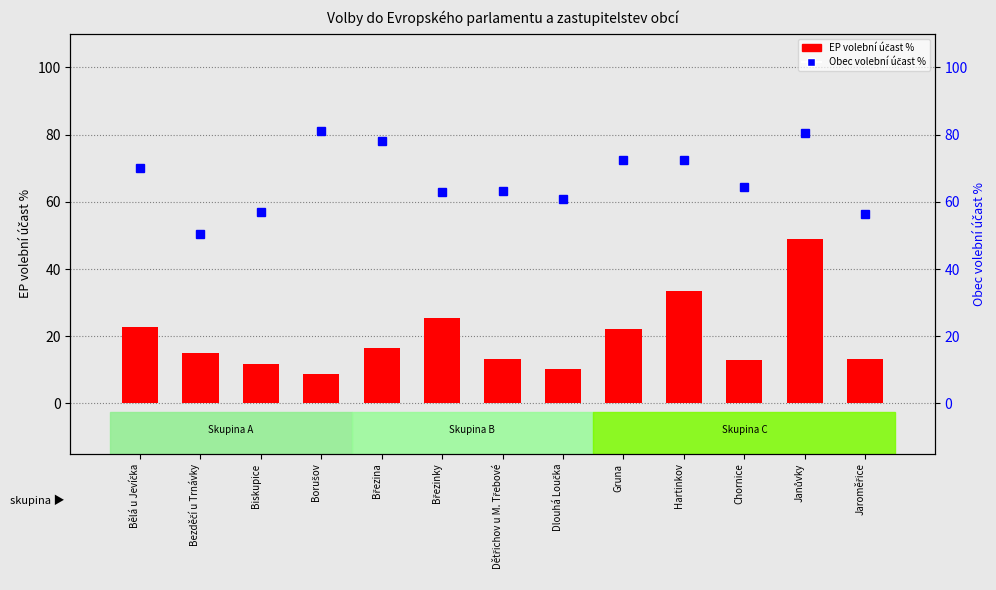

At which category is the sum across all series the highest?

Janůvky